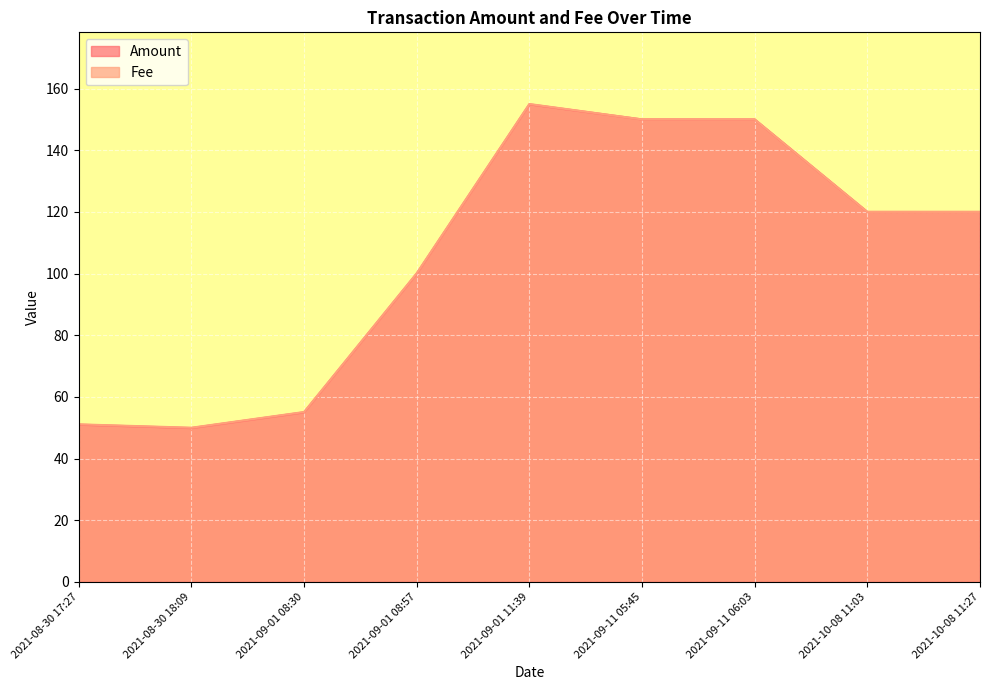

Reading left to right, what are all the values shown in this chart?

2021-08-30 17:27=51.0	2021-08-30 18:09=49.9	2021-09-01 08:30=55.0	2021-09-01 08:57=100.0	2021-09-01 11:39=154.9	2021-09-11 05:45=150.0	2021-09-11 06:03=150.0	2021-10-08 11:03=120.0	2021-10-08 11:27=120.0